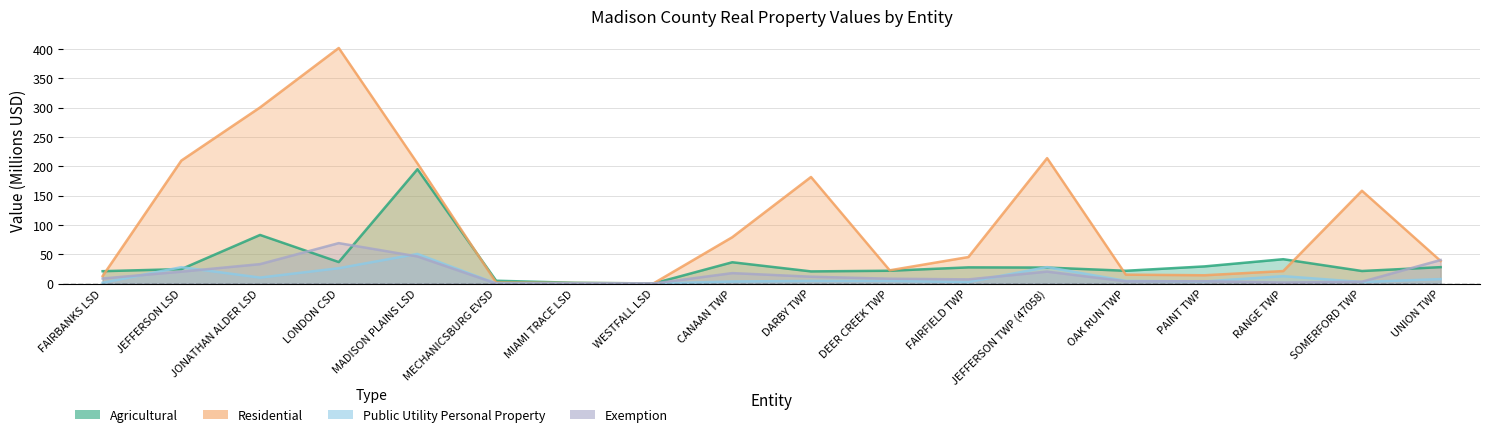

Reading right to left, list all the values displayed in this chart.

Agricultural: 27.9	21.3	41.5	29.2	21.8	27.2	27.5	21.8	20.7	36.3	0.1	1.3	4.7	194.9	36.6	82.8	24.6	21.0
Residential: 38.4	158.2	21.3	14.1	15.1	213.8	45.2	22.5	181.7	79.0	0.3	0.8	1.7	204.8	401.7	300.3	209.7	12.7
Public Utility Personal Property: 7.6	2.6	12.6	3.6	4.5	28.0	2.6	4.4	4.5	3.4	0.0	0.0	0.1	50.5	26.1	10.1	27.9	1.3
Exemption: 40.1	3.1	1.7	3.9	3.7	20.3	7.1	8.2	11.6	17.8	0.0	0.0	0.0	46.2	68.9	33.1	20.3	8.6